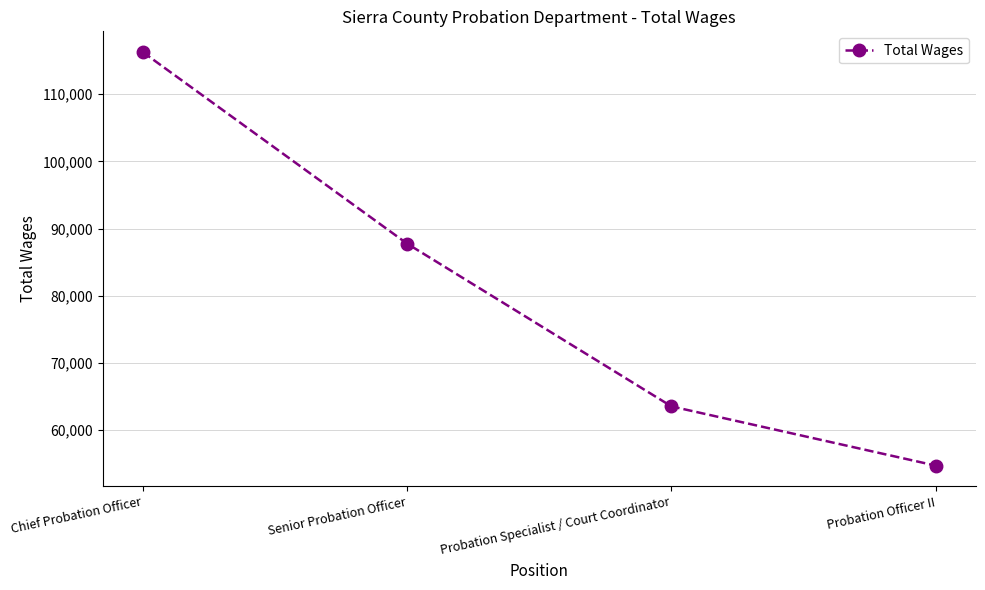

Which category has the lowest value across all series?

Probation Officer II